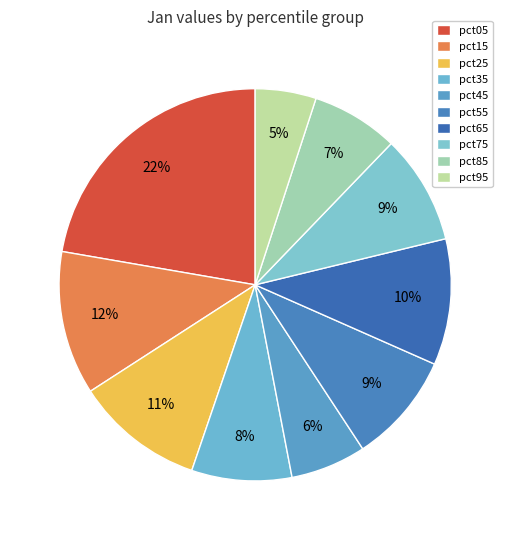

To the nearest percent, what percentage of the pie is pct15?

12%